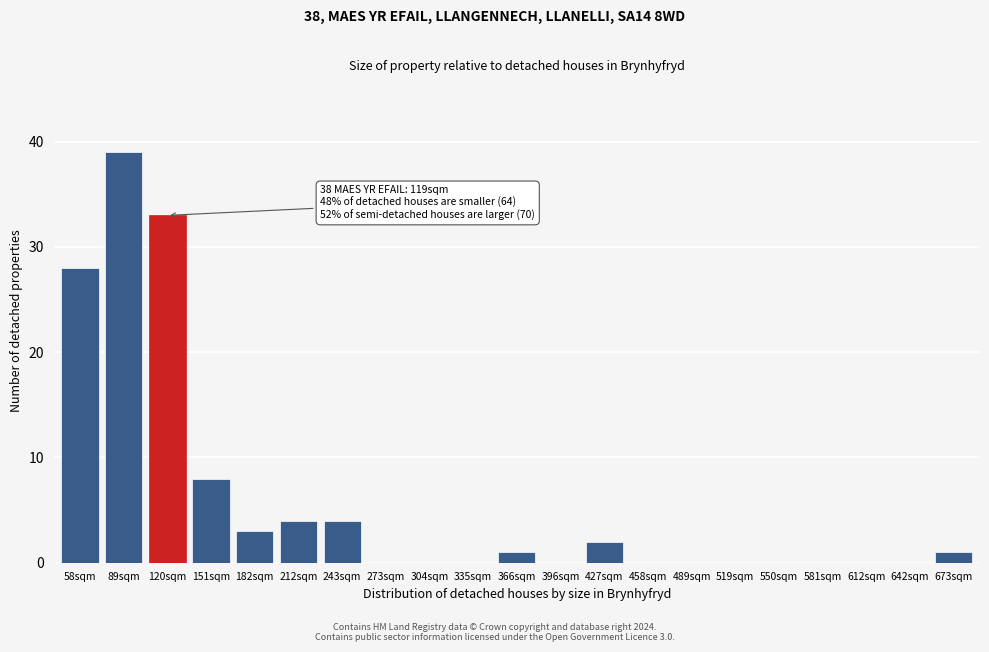

Reading left to right, transcribe all the data shown in this chart.

58sqm=28	89sqm=39	120sqm=33	151sqm=8	182sqm=3	212sqm=4	243sqm=4	273sqm=0	304sqm=0	335sqm=0	366sqm=1	396sqm=0	427sqm=2	458sqm=0	489sqm=0	519sqm=0	550sqm=0	581sqm=0	612sqm=0	642sqm=0	673sqm=1